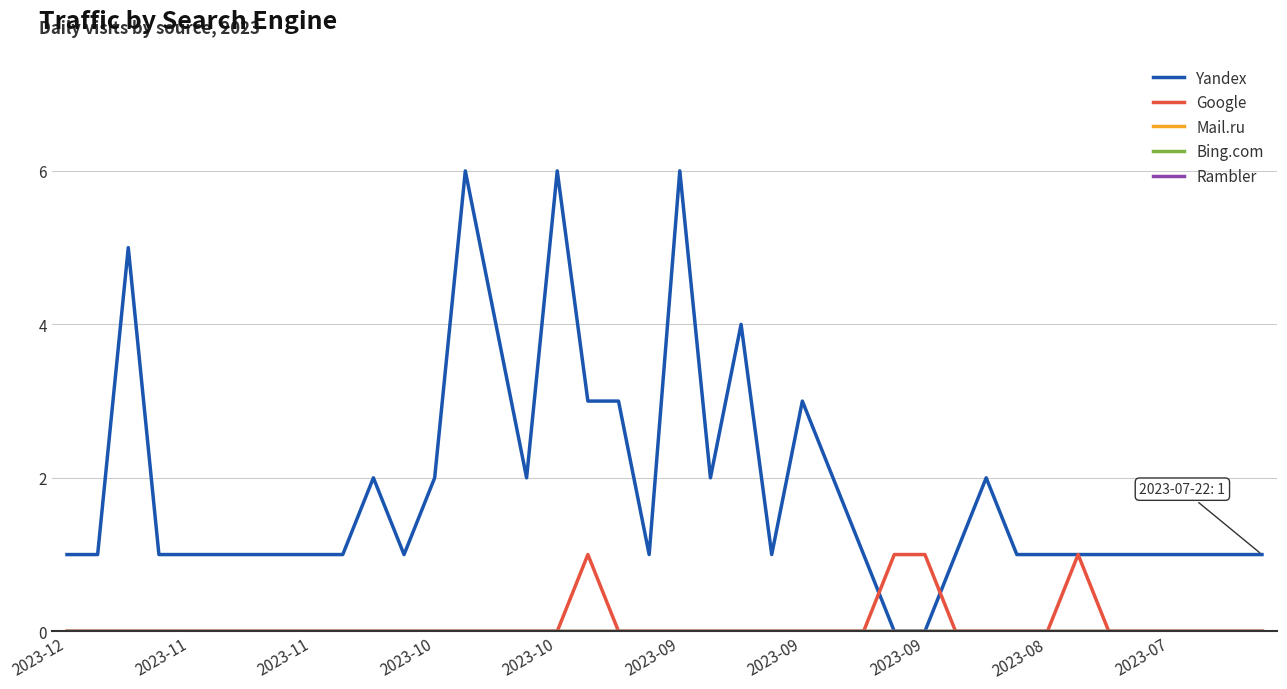

Where does the Yandex series first go above 1?

2023-11